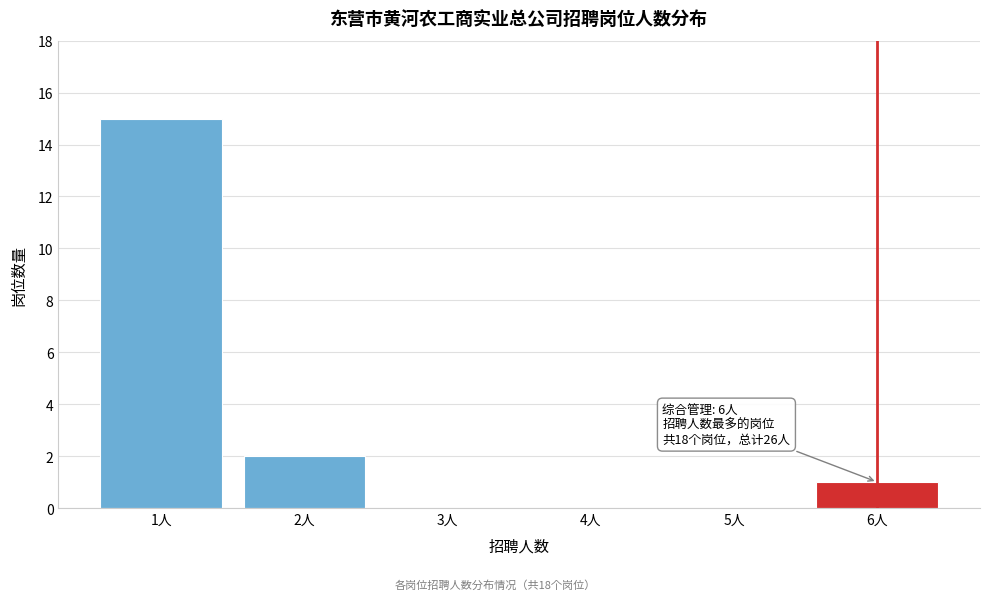

Reading left to right, transcribe all the data shown in this chart.

1人=15	2人=2	3人=0	4人=0	5人=0	6人=1